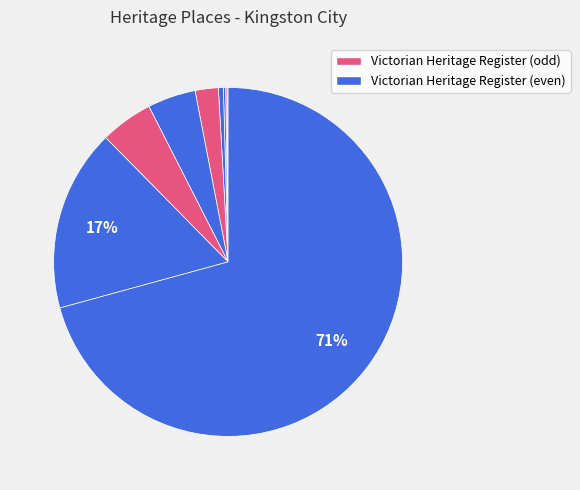

Rank the categories by value from highest to lowest.

MENTONE HOTEL, MORDIALLOC RAILWAY WATER TOWER, MENTONE RAILWAY STATION, COMMUNITY OF THE HOLY NAME, WURLITZER THEATRE ORGAN, NICHOLSON PIPE ORGAN, MARKET GARDENERS TRAM PLATEWAY, CHRIST CHURCH, CHELSEA COURT HOUSE